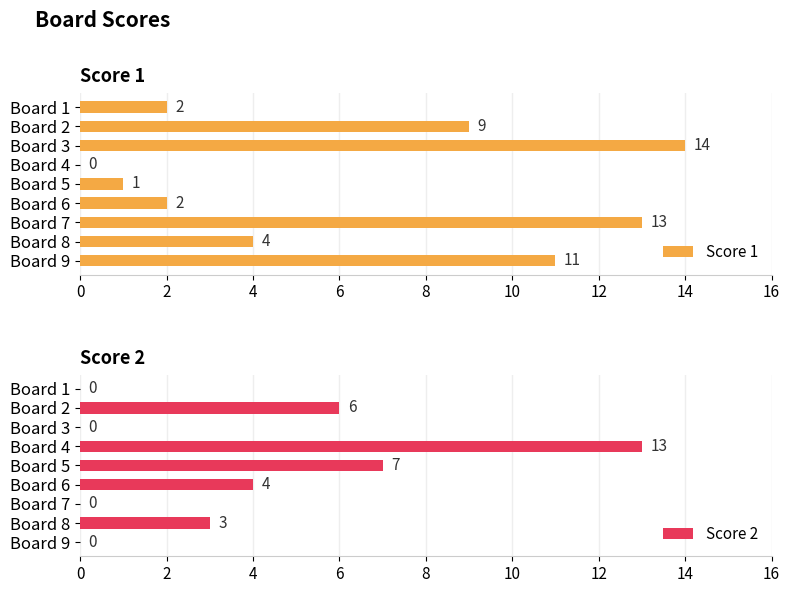

Does the chart contain stacked bars?

No